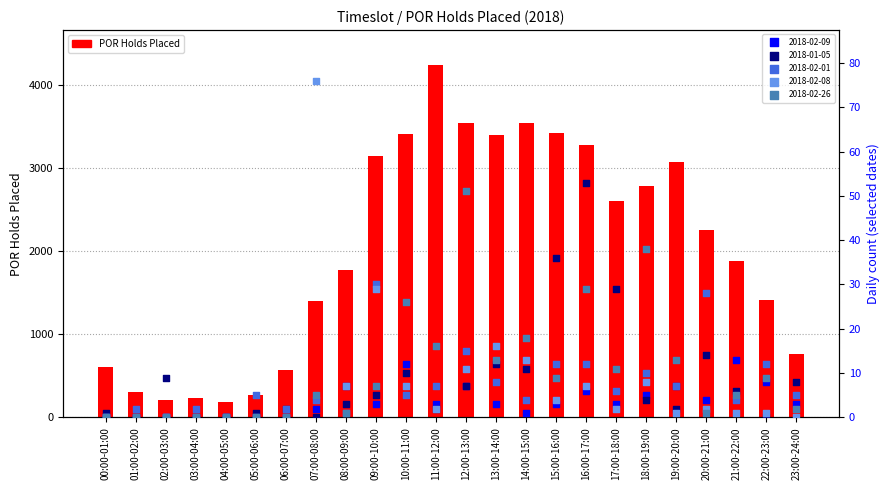

Approximately how many times larger is the value at 05:00-06:00 compared to 08:00-09:00?

0.2